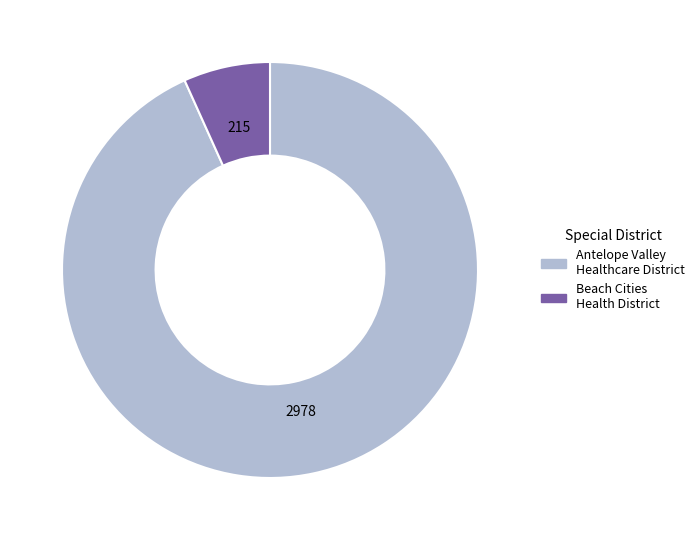

Combined, do Antelope Valley Healthcare District and Beach Cities Health District account for over 50%?

Yes